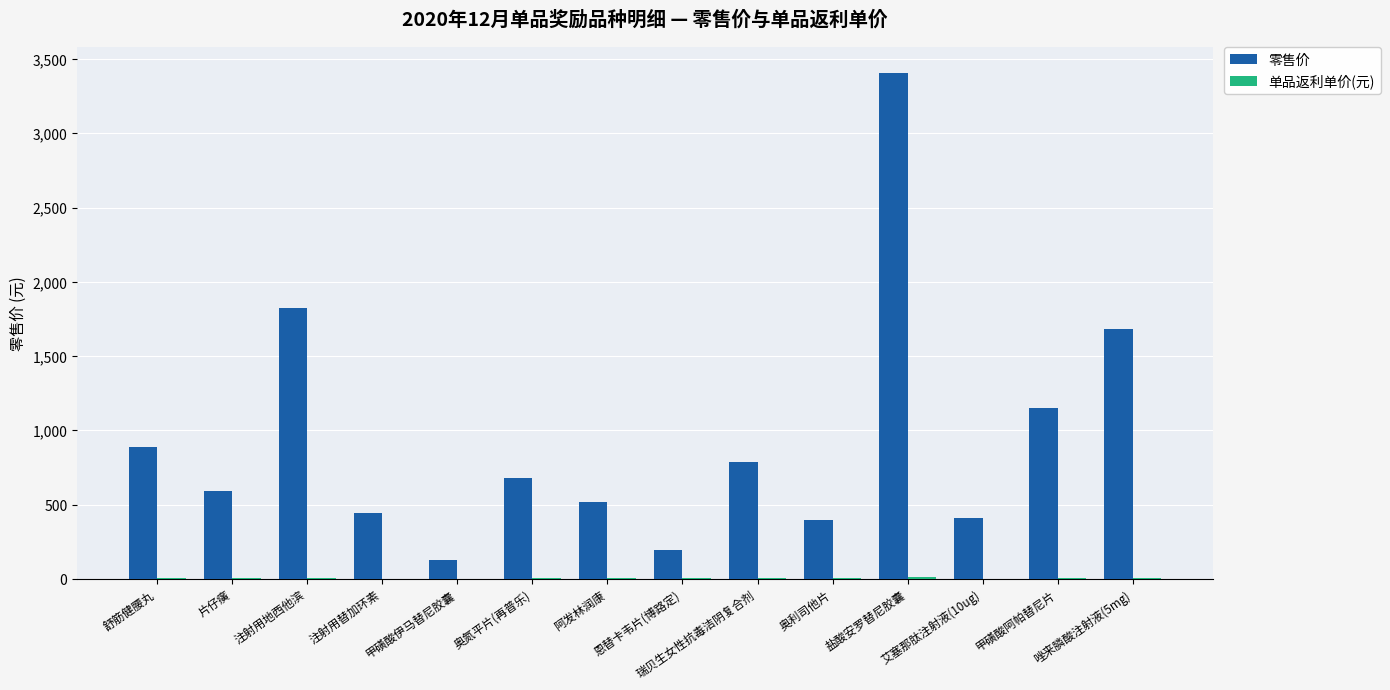

Are the bars grouped side by side (vs. stacked)?

Yes